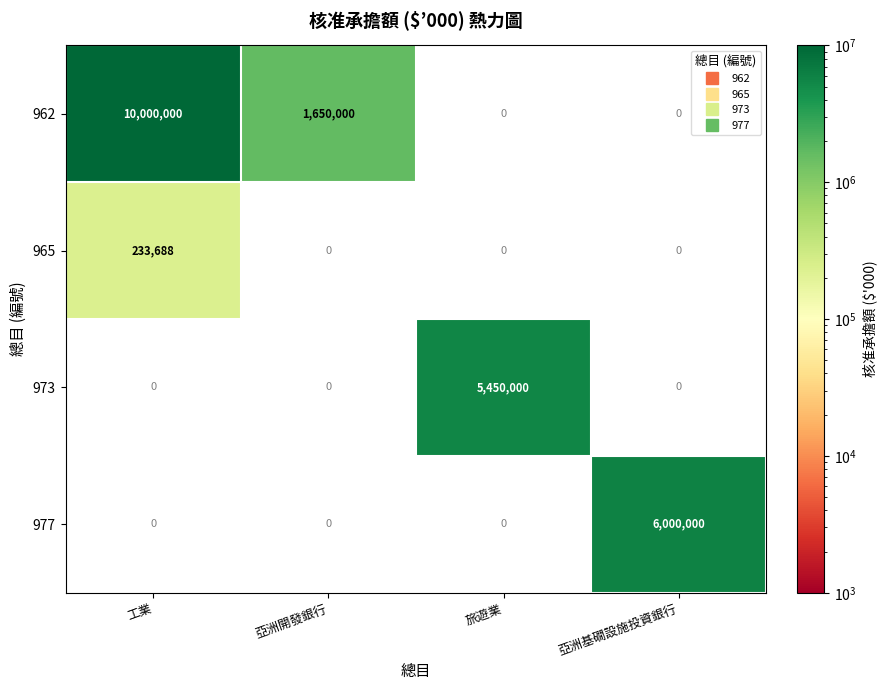

The 977 series shows 0 at 旅遊業. True or false?

True